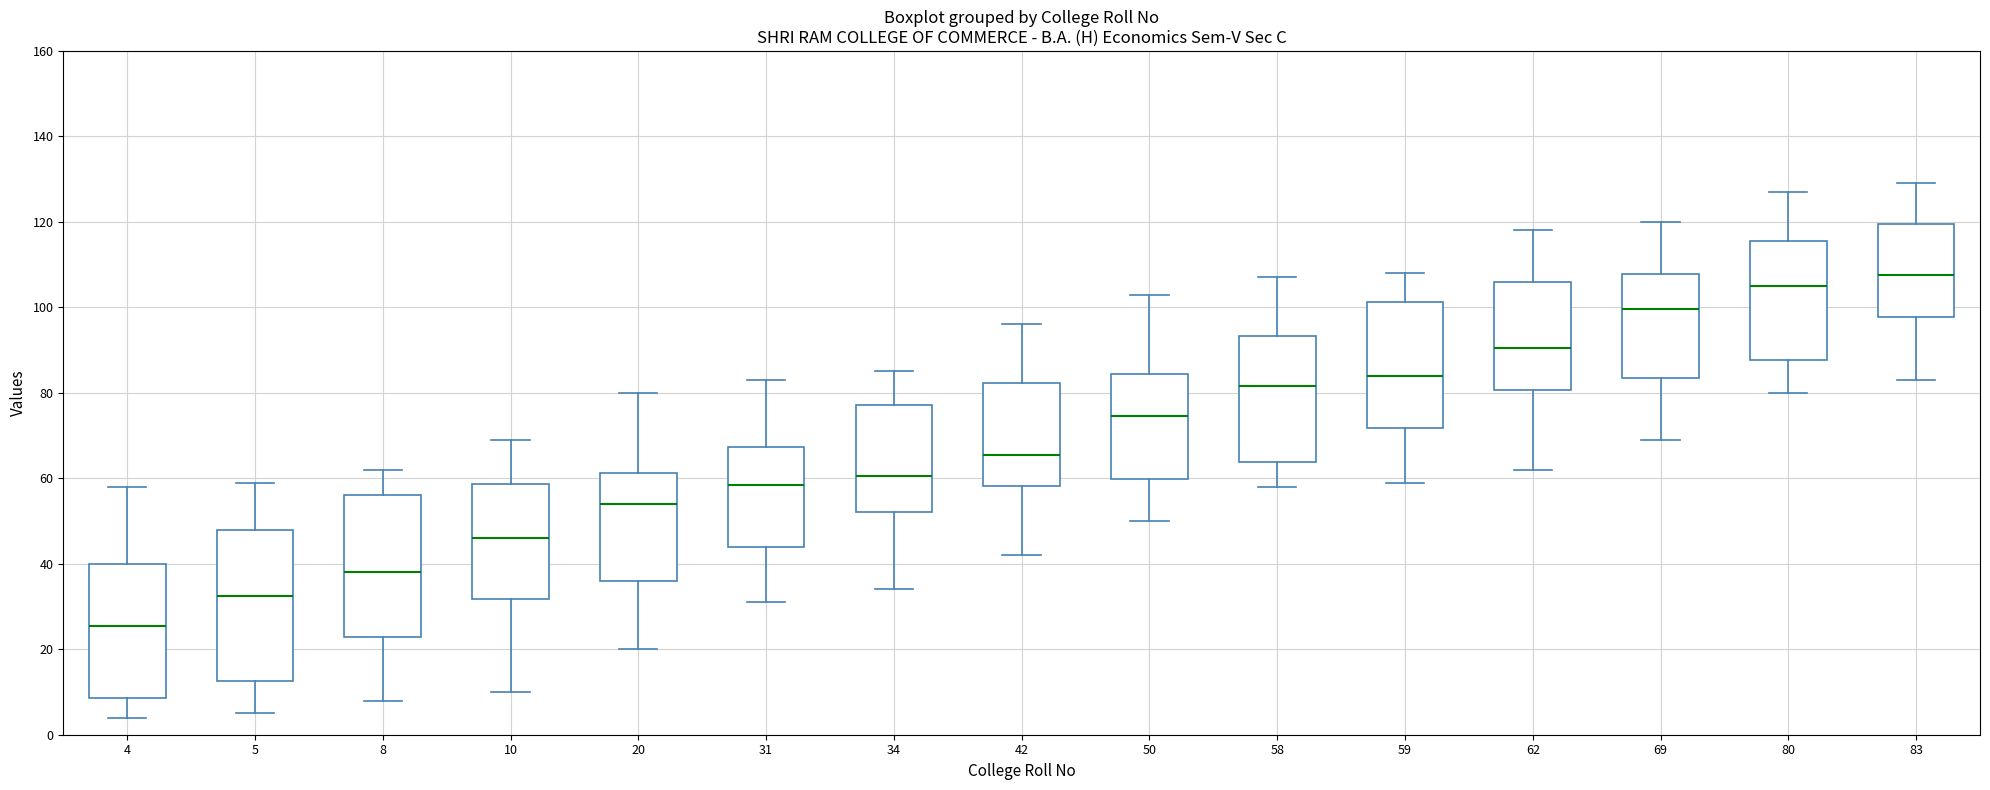

Reading left to right, read every box against the y-axis: the position of its median line, the range the box covers, and the ends of its whiskers. The values are not printed on the chart, so give them approximately, as read against the axis.

4: median 26, box 8 to 40, whiskers 4 to 58
5: median 32, box 12 to 48, whiskers 6 to 60
8: median 38, box 22 to 56, whiskers 8 to 62
10: median 46, box 32 to 58, whiskers 10 to 70
20: median 54, box 36 to 62, whiskers 20 to 80
31: median 58, box 44 to 68, whiskers 32 to 84
34: median 60, box 52 to 78, whiskers 34 to 86
42: median 66, box 58 to 82, whiskers 42 to 96
50: median 74, box 60 to 84, whiskers 50 to 104
58: median 82, box 64 to 94, whiskers 58 to 108
59: median 84, box 72 to 102, whiskers 60 to 108
62: median 90, box 80 to 106, whiskers 62 to 118
69: median 100, box 84 to 108, whiskers 70 to 120
80: median 106, box 88 to 116, whiskers 80 to 128
83: median 108, box 98 to 120, whiskers 84 to 130